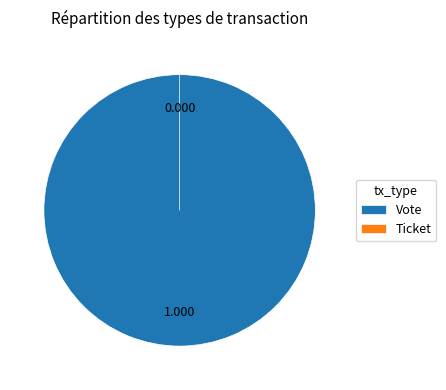

What is the change in value from Vote to Ticket?

-1